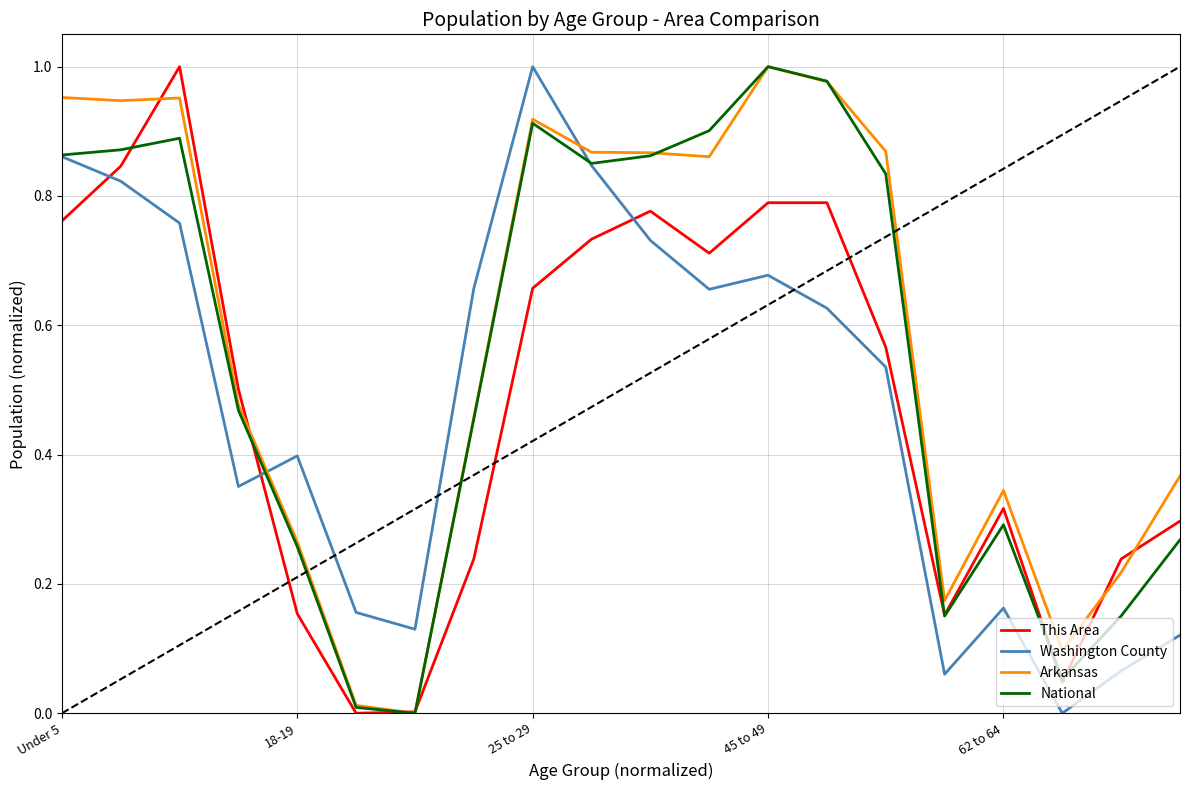

Does the chart display data point markers on the line(s)?

No